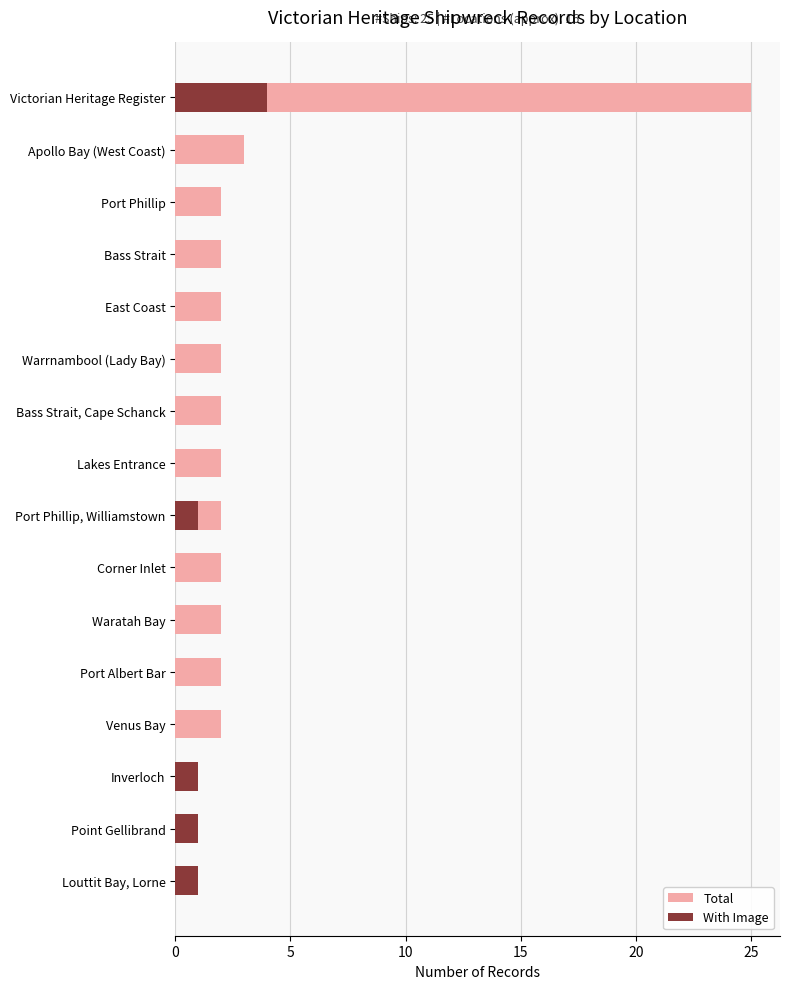

Reading right to left, what are all the values shown in this chart?

Total: 1	1	1	2	2	2	2	2	2	2	2	2	2	2	3	25
With Image: 1	1	1	0	0	0	0	1	0	0	0	0	0	0	0	4